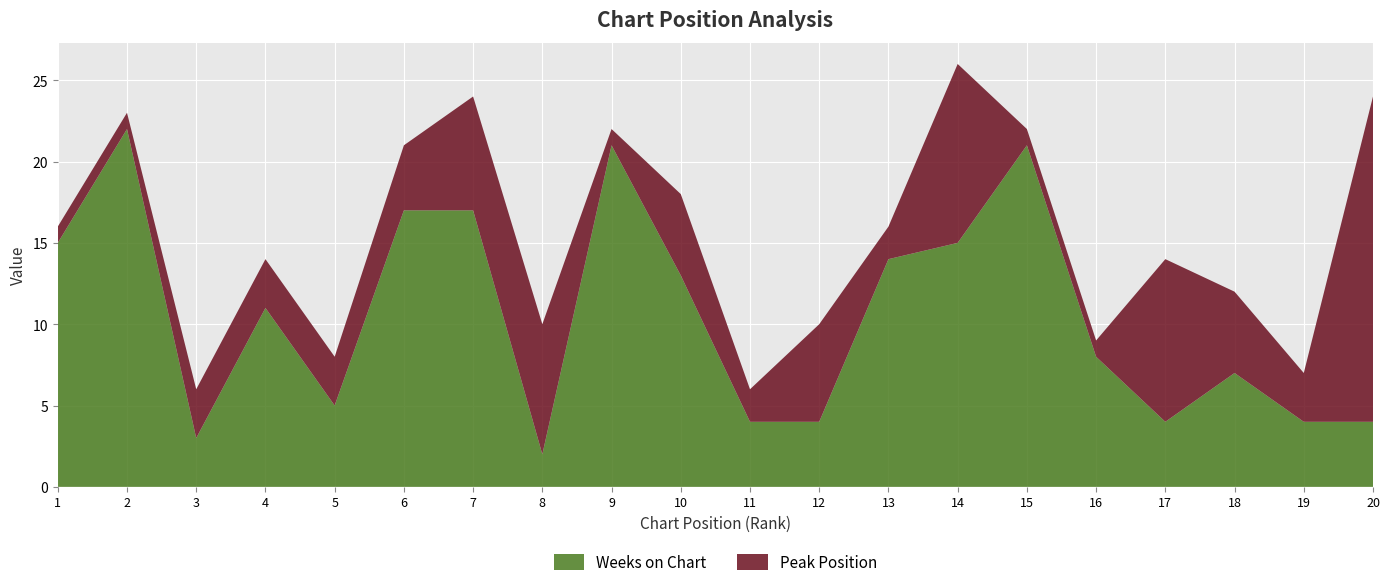

Reading left to right, transcribe all the data shown in this chart.

Peak Position: 1	1	3	3	3	4	7	8	1	5	2	6	2	11	1	1	10	5	3	20
Weeks on Chart: 15	22	3	11	5	17	17	2	21	13	4	4	14	15	21	8	4	7	4	4